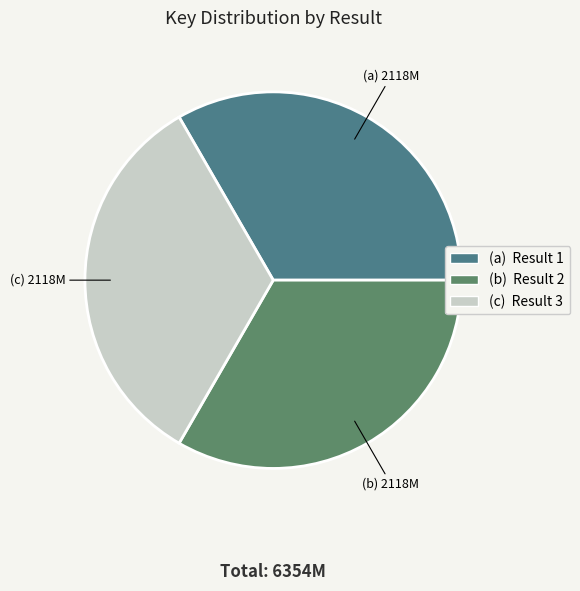

Count the number of slices in the pie.

3